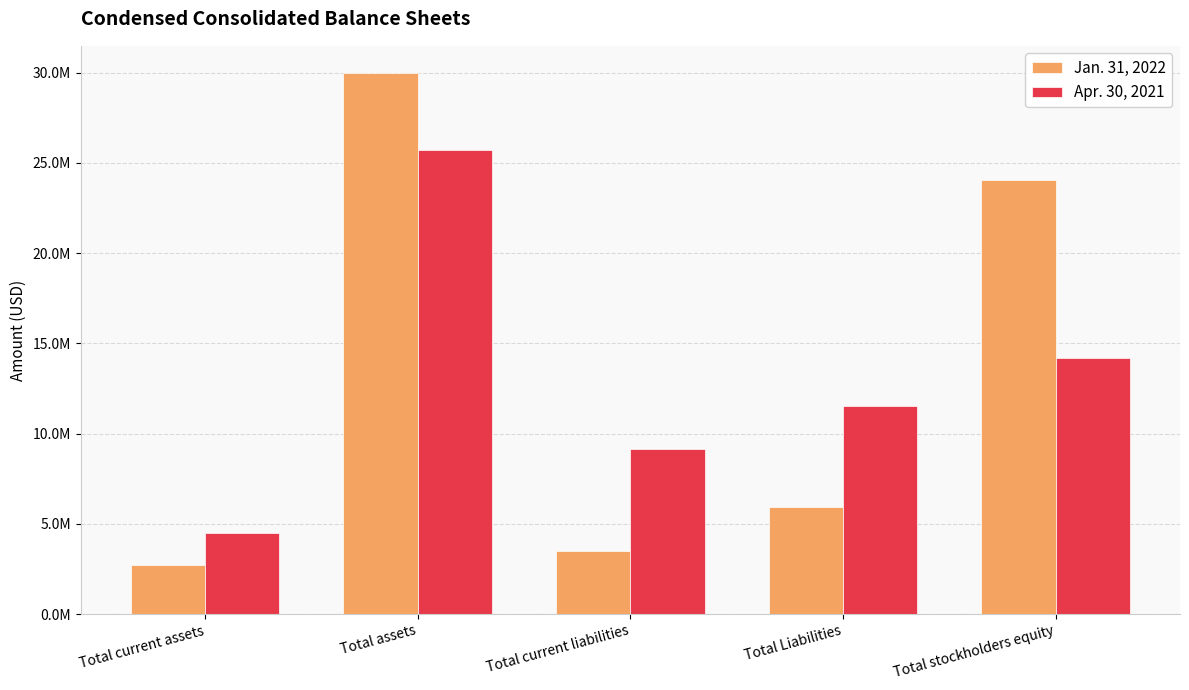

List the labels in order of Jan. 31, 2022 value, smallest first.

Total current assets, Total current liabilities, Total Liabilities, Total stockholders equity, Total assets